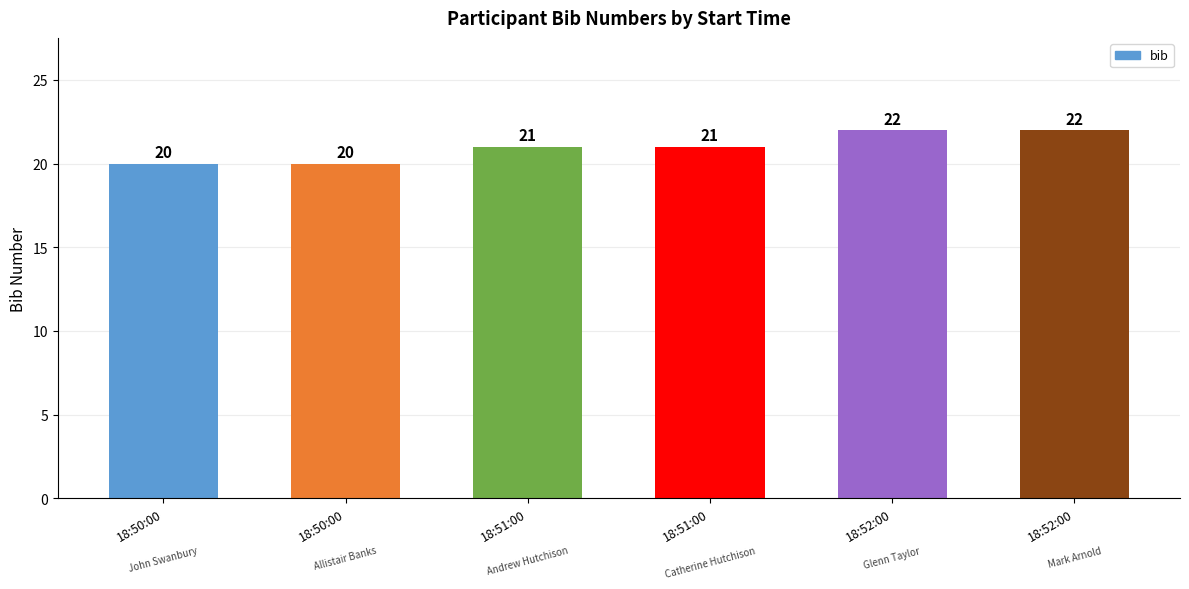

Are the bars horizontal?

No